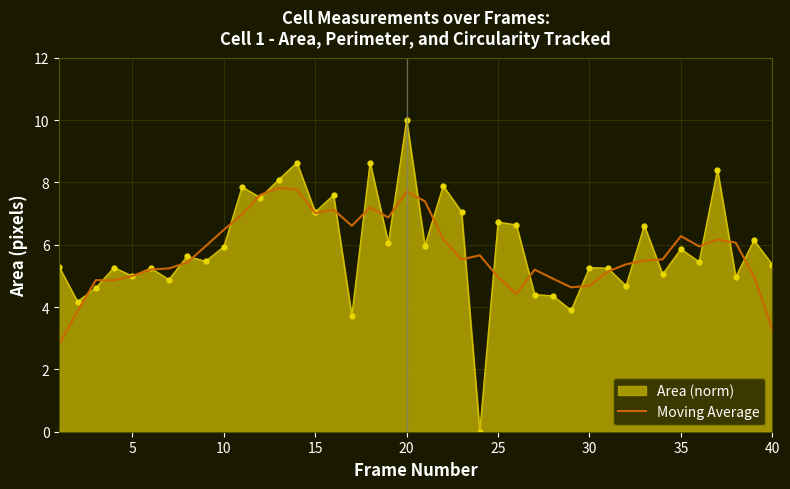

Rank the series by their maximum value, from highest to lowest.

Area (norm), Moving Average